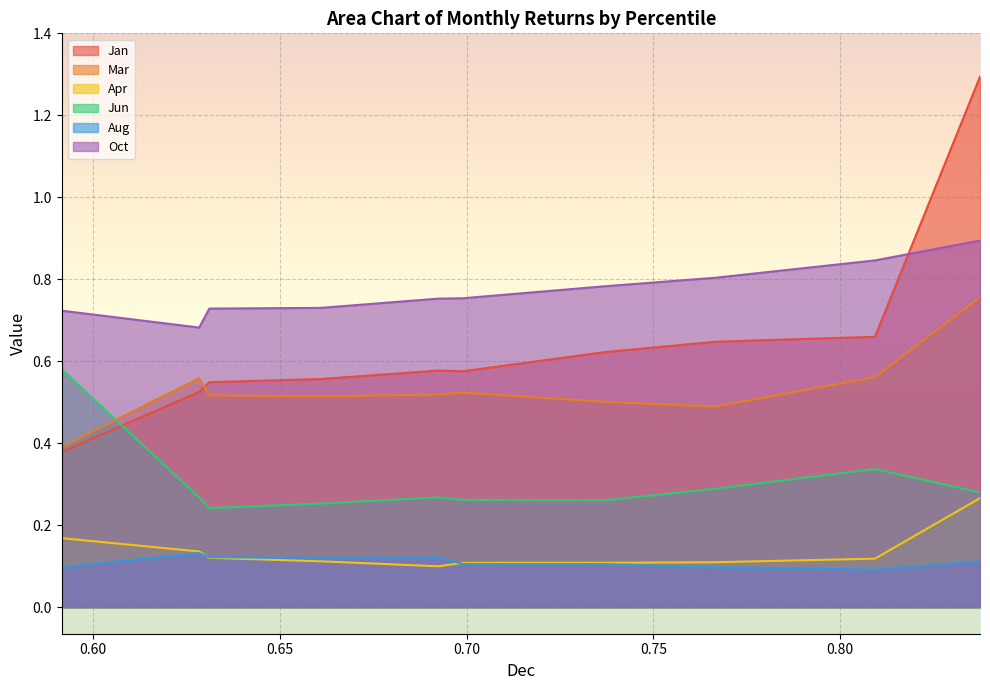

True or false: Aug and Jan intersect in this chart.

False